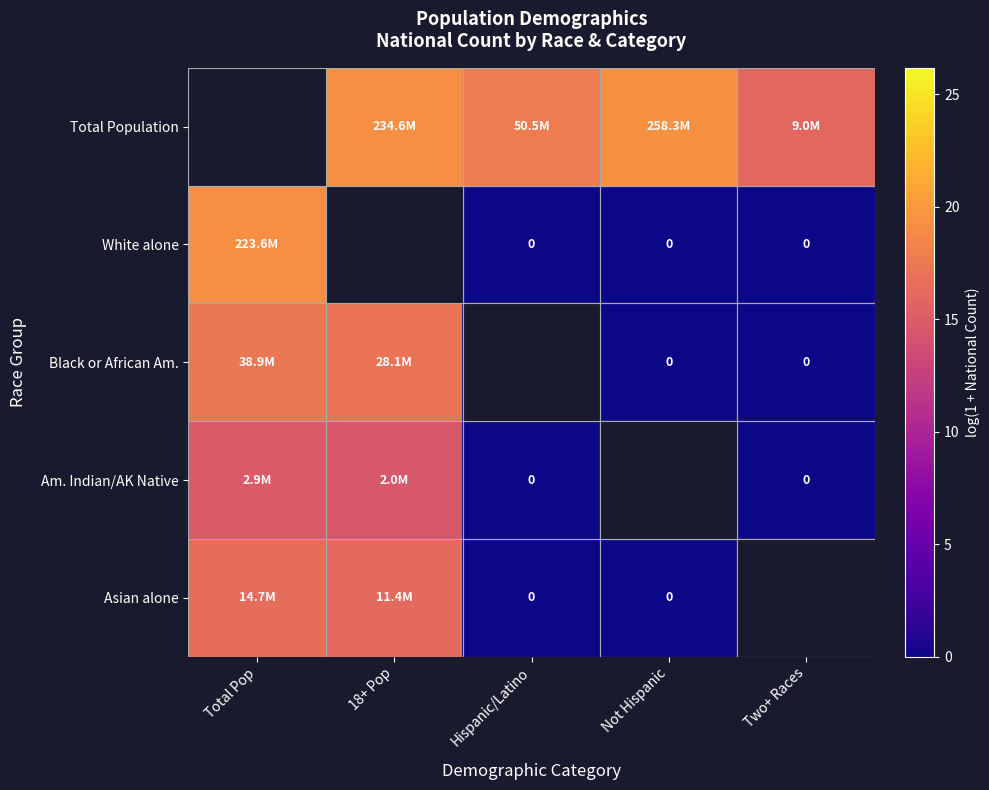

Which series has the largest total across all categories?

Total Population